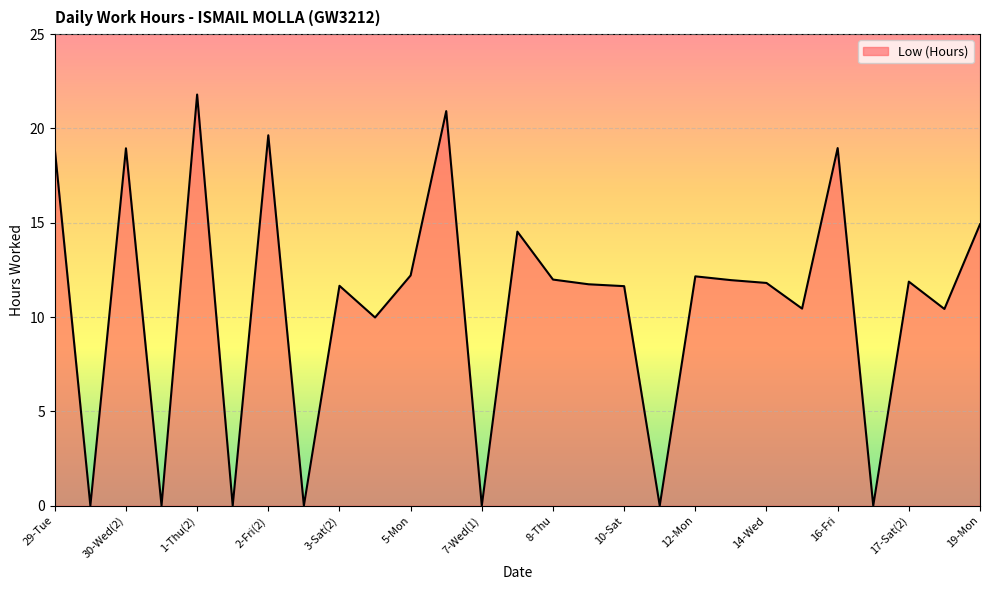

Does the chart display data point markers on the line(s)?

No